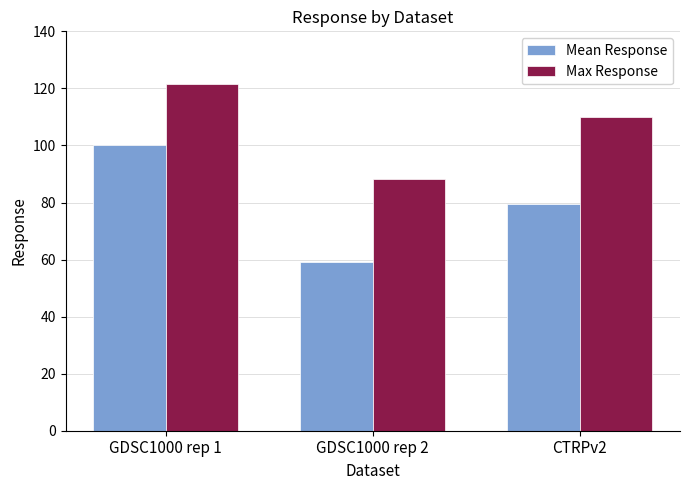

What is the average value of the Max Response series?

106.6